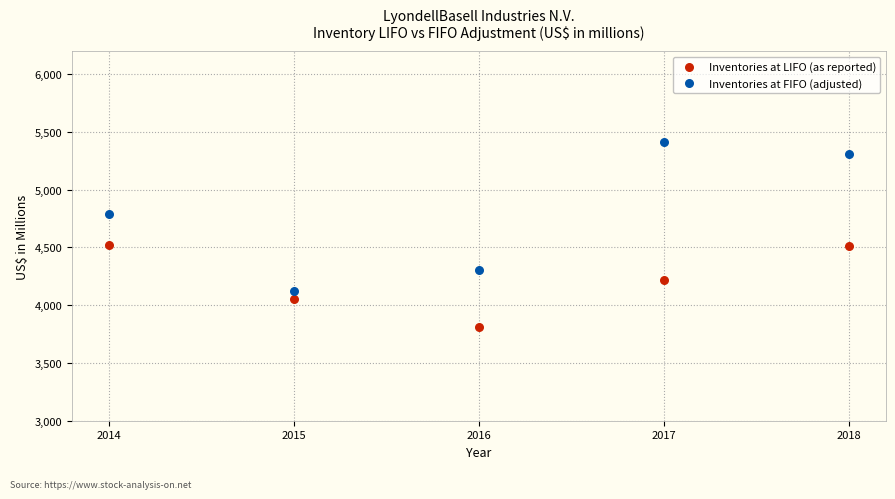

Which series reaches the minimum Y coordinate?

Inventories at LIFO (as reported)